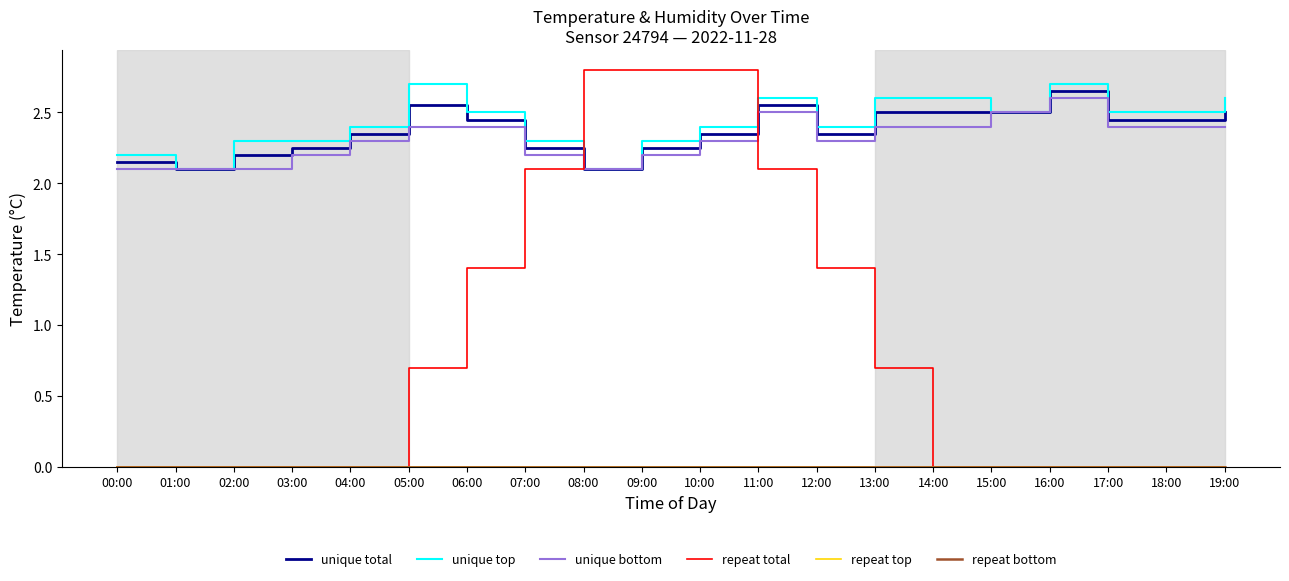

What is the total value across all series at 05:00?

8.3